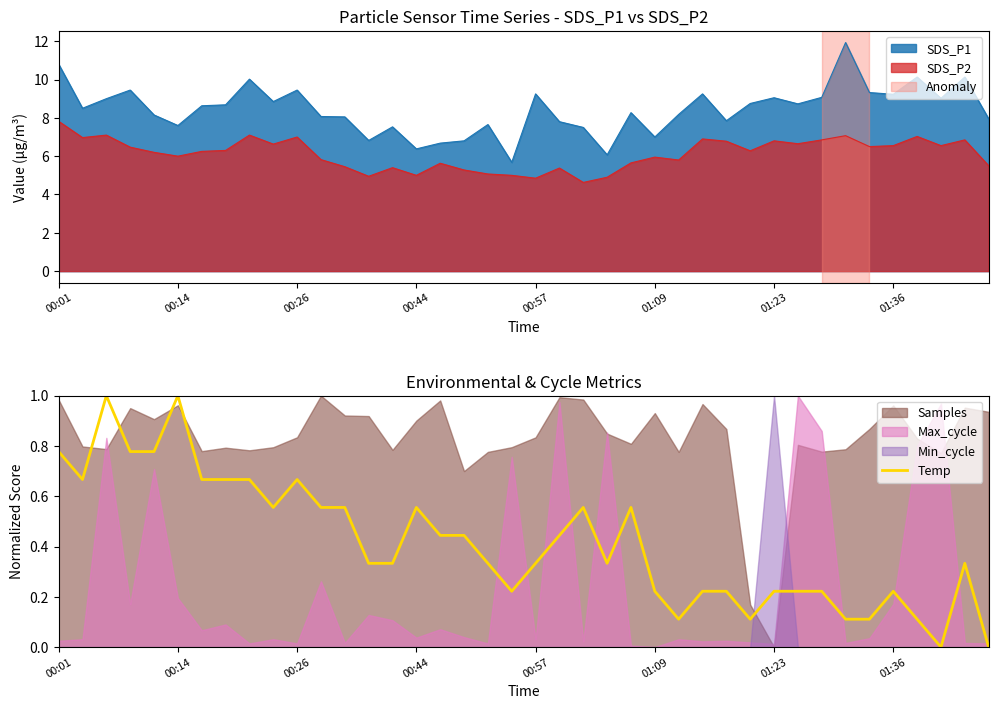

True or false: SDS_P1 and SDS_P2 intersect in this chart.

False